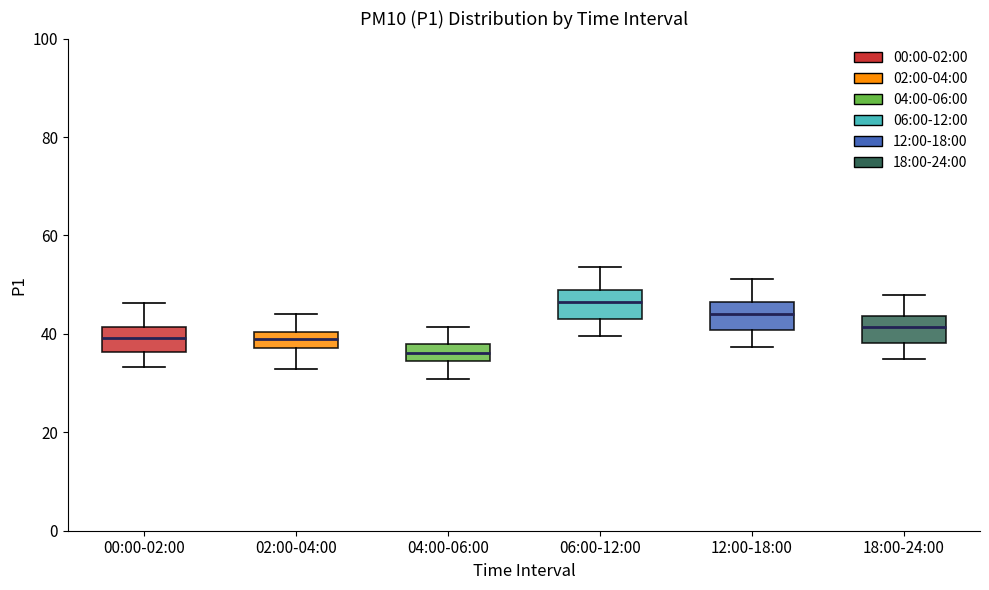

Where does the upper whisker of the box for 02:00-04:00 end on the y-axis? The values are not printed on the chart, so give them approximately, as read against the axis.

44